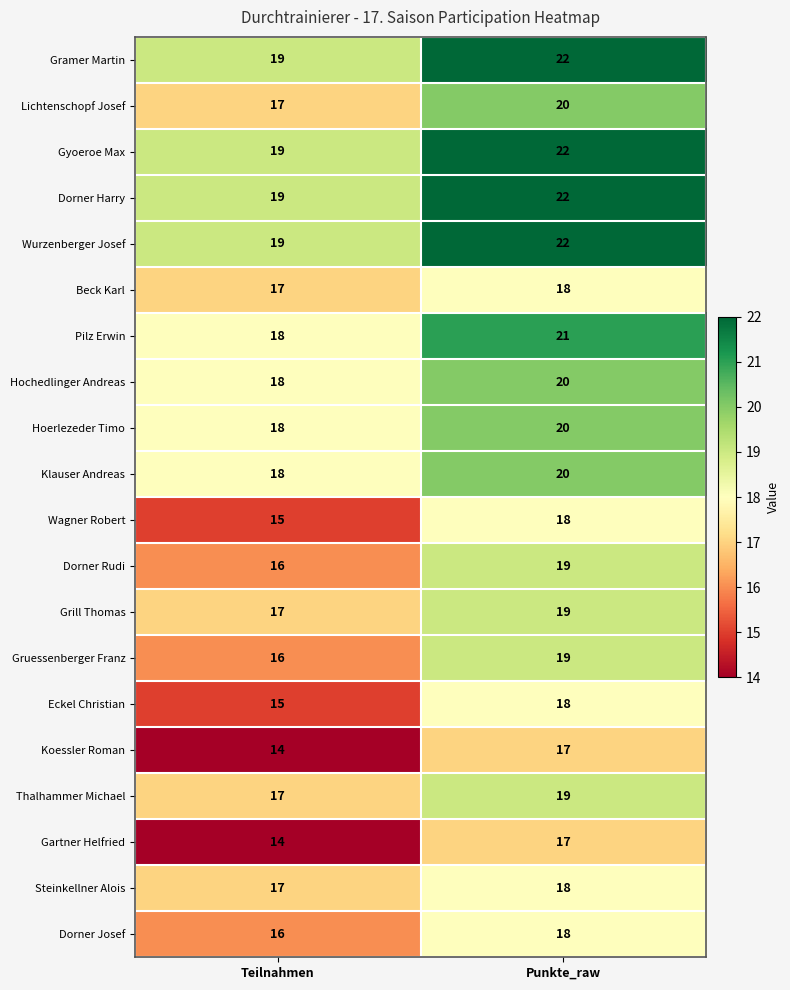

Which label corresponds to the smallest value in the chart?

Teilnahmen